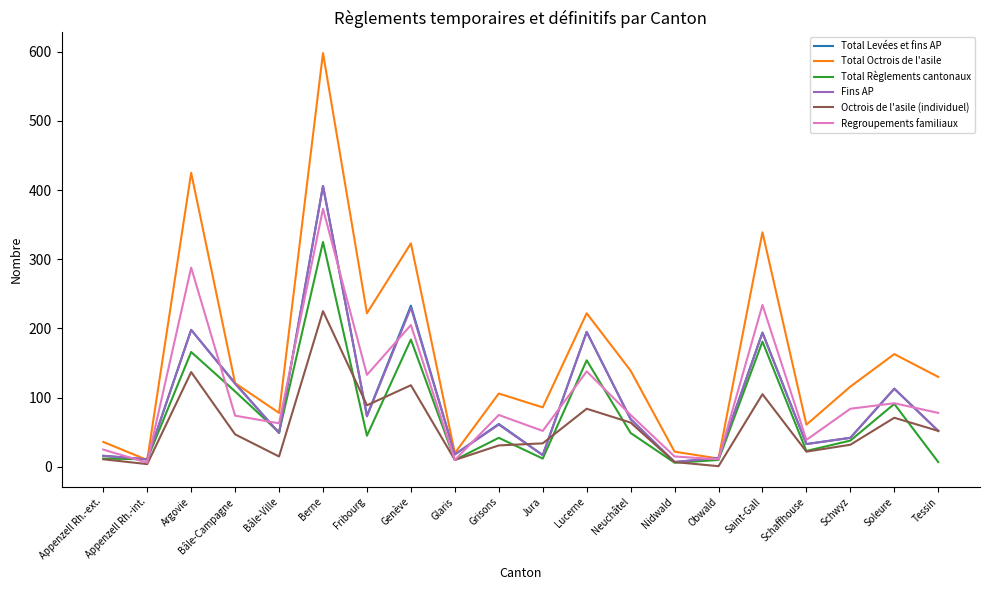

How many series are shown in this chart?

6